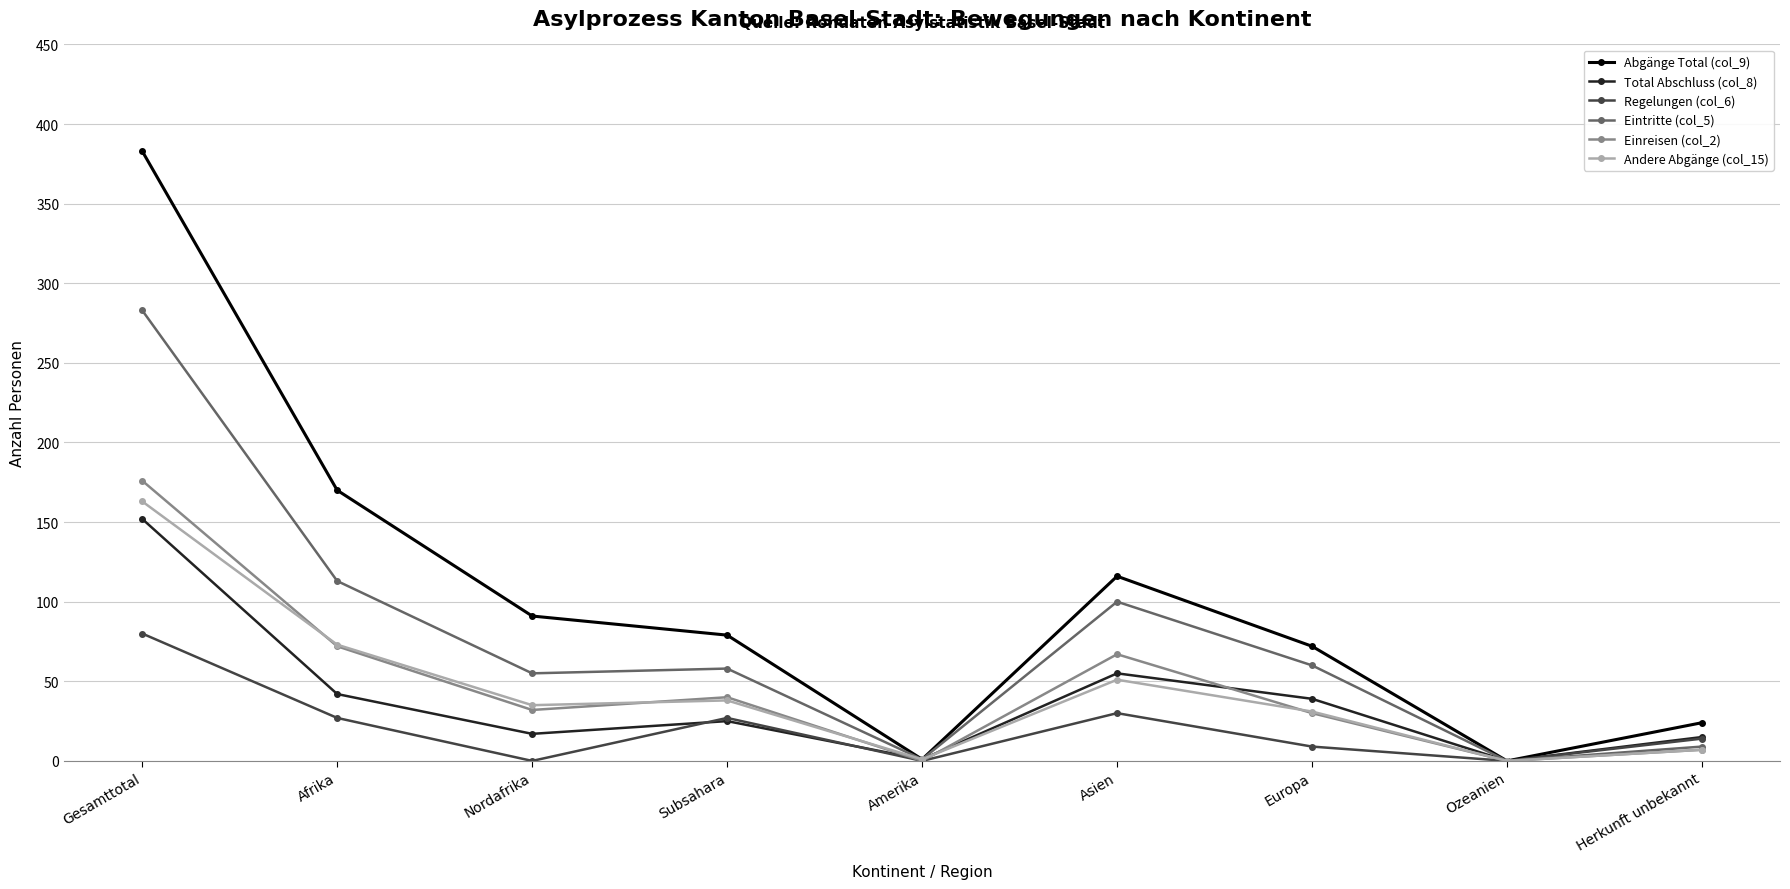

What is the average value of the Einreisen (col_2) series?

47